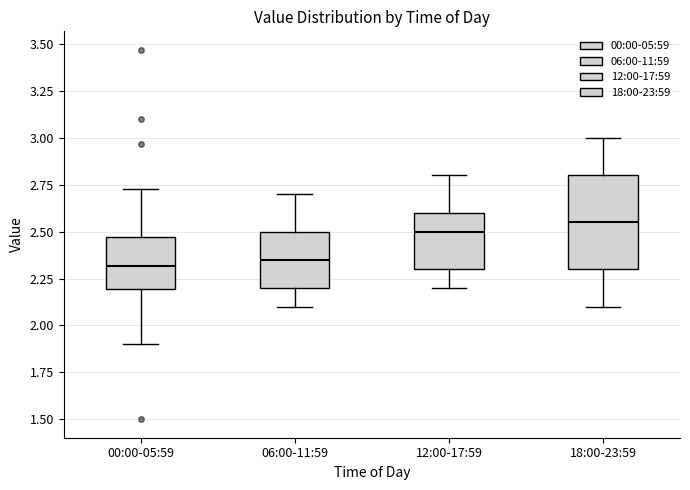

Where does the lower whisker of the box for 18:00-23:59 end on the y-axis? The values are not printed on the chart, so give them approximately, as read against the axis.

2.10